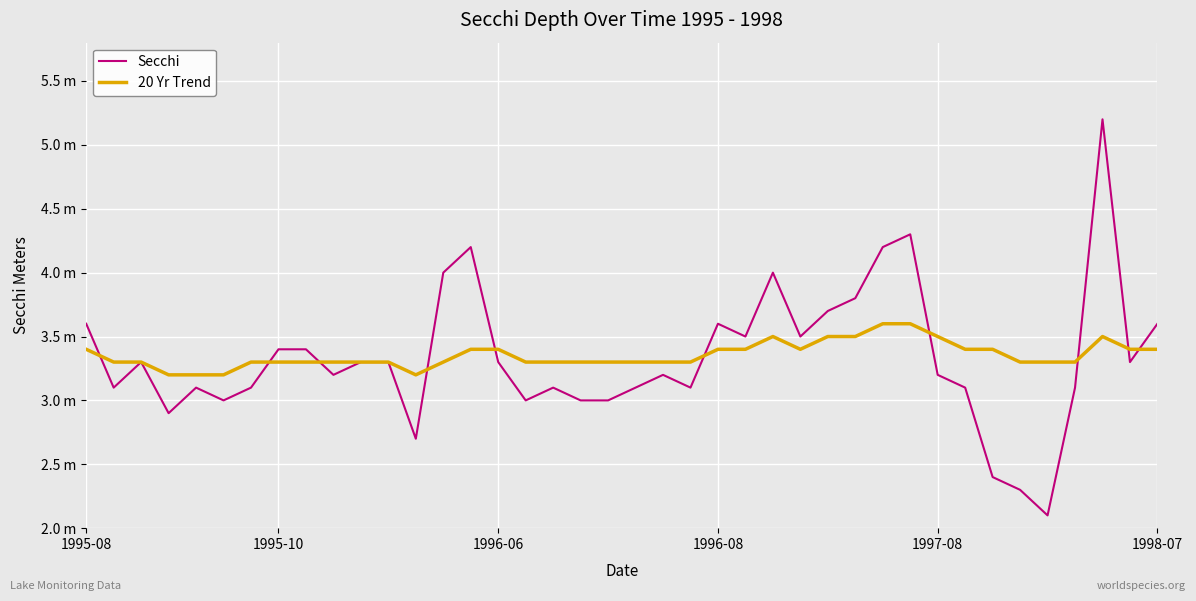

What is the value of the Secchi point at the 9th from the left?

3.4